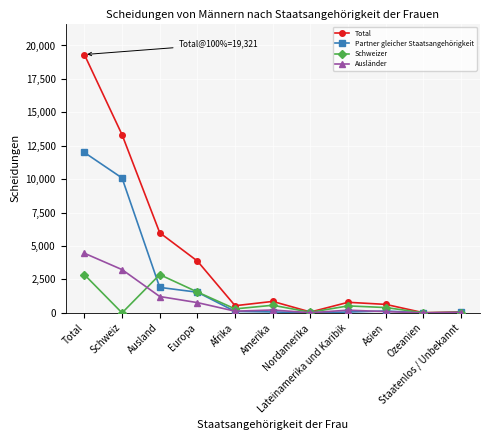

Does the chart display data point markers on the line(s)?

Yes